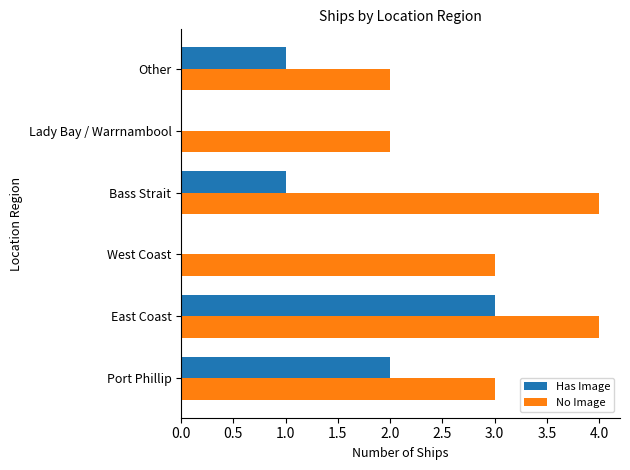

What value does the No Image series have at Port Phillip?

3